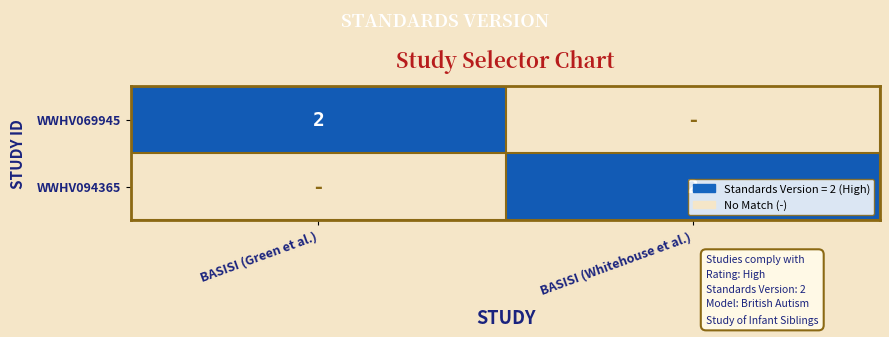

The WWHV069945 series shows 1 at BASISI (Green et al.). True or false?

False